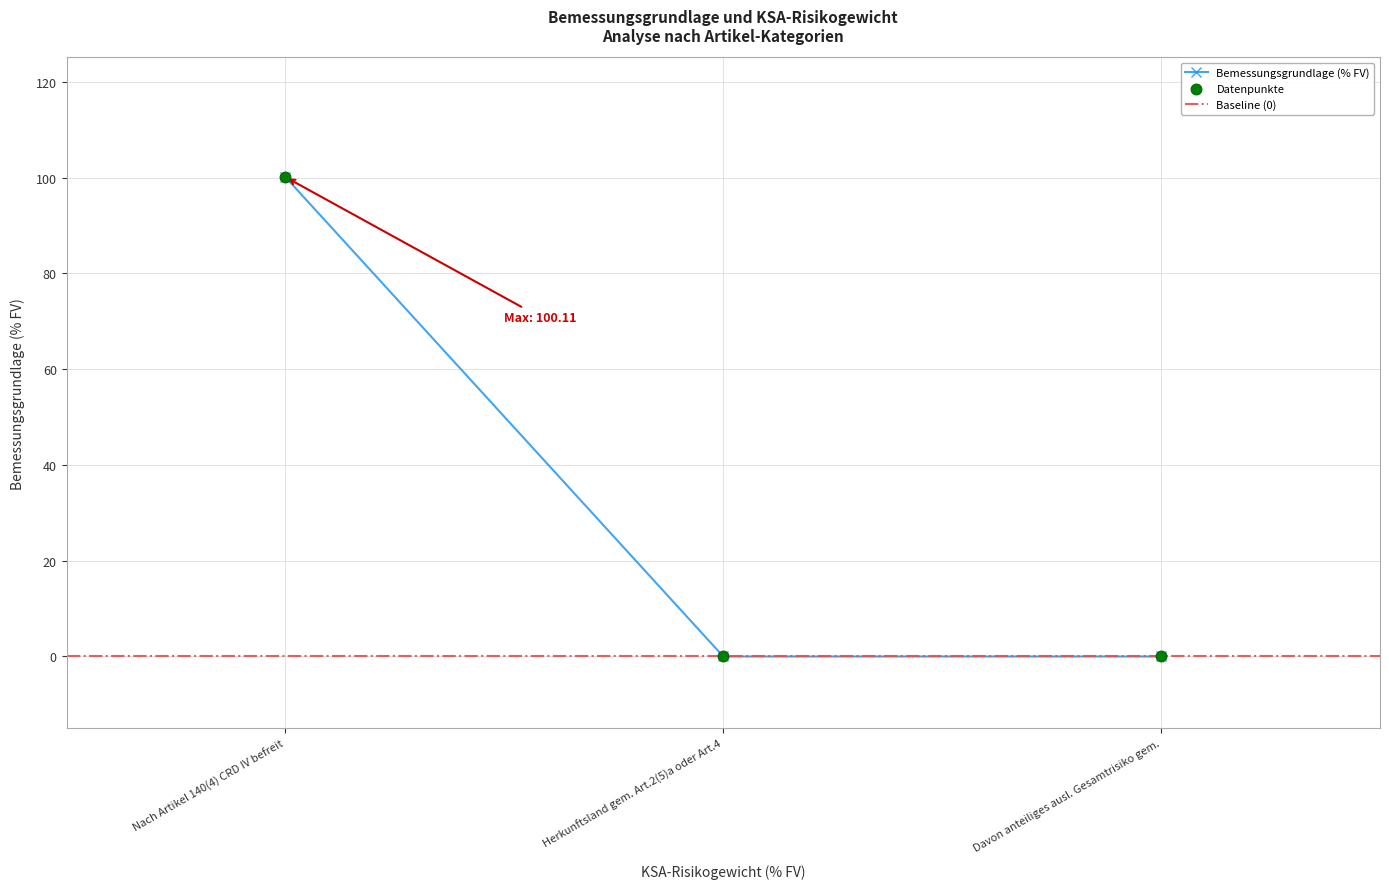

Which has a higher value, Nach Artikel 140(4) CRD IV befreit or Herkunftsland gem. Art.2(5)a oder Art.4?

Nach Artikel 140(4) CRD IV befreit